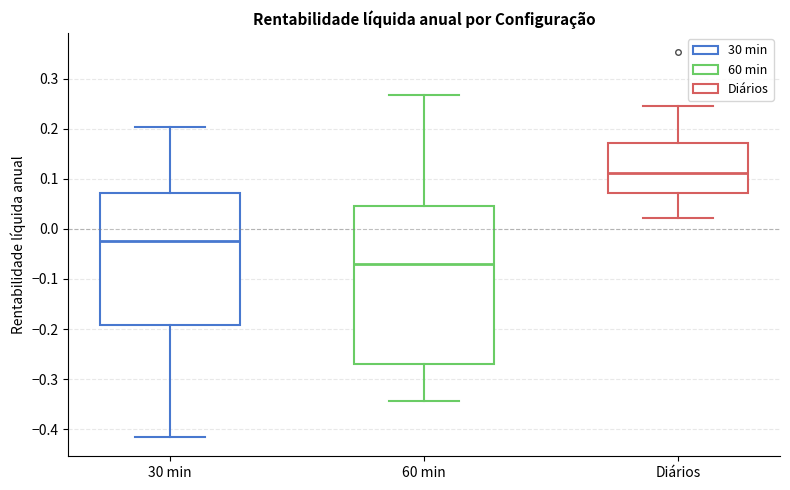

Comparing the boxes themselves (not the whiskers), which one is the tallest?

60 min